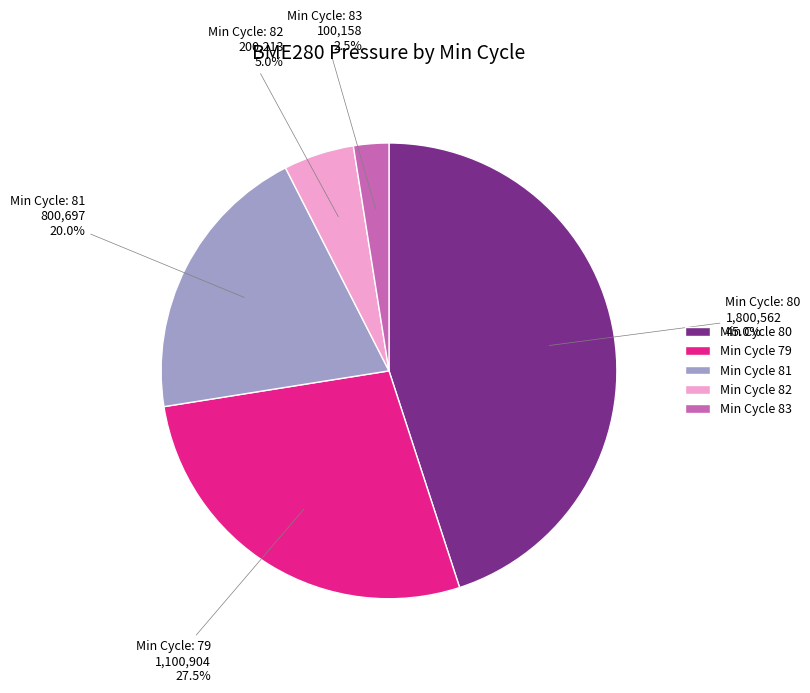

Rank the categories by value from lowest to highest.

Min Cycle 83, Min Cycle 82, Min Cycle 81, Min Cycle 79, Min Cycle 80